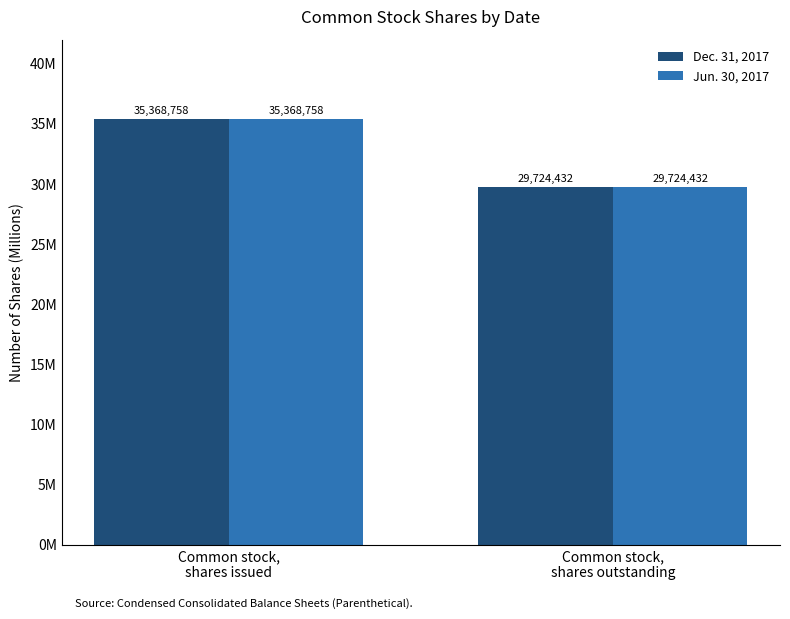

What is the sum of all Dec. 31, 2017 values?

65093190